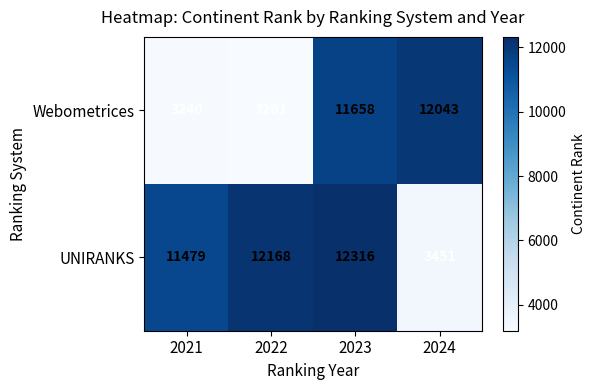

What is the sum of all Webometrices values?

30142